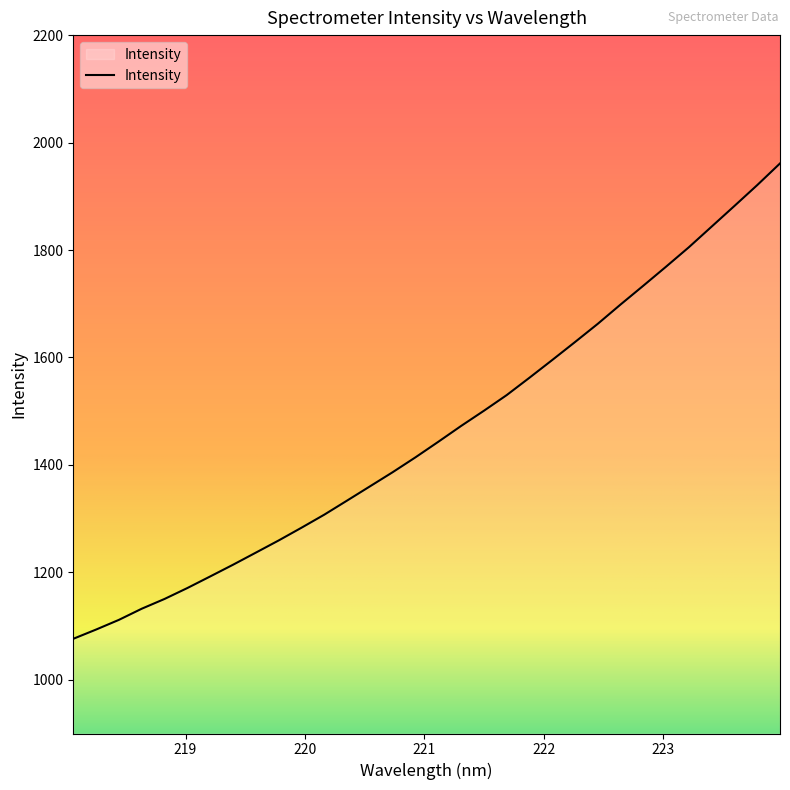

What is the greatest value displayed?

1961.1